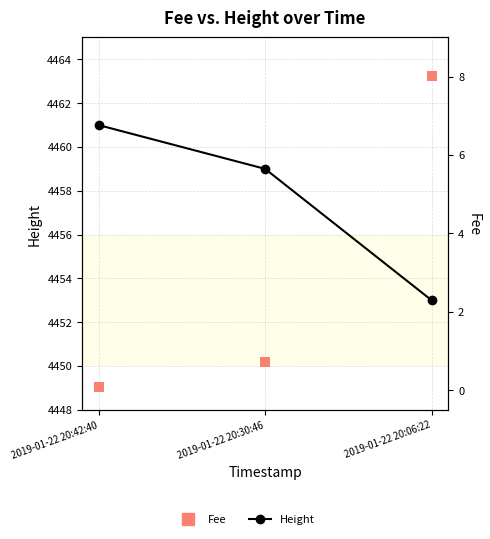

Which series has the widest spread of Y values?

Height